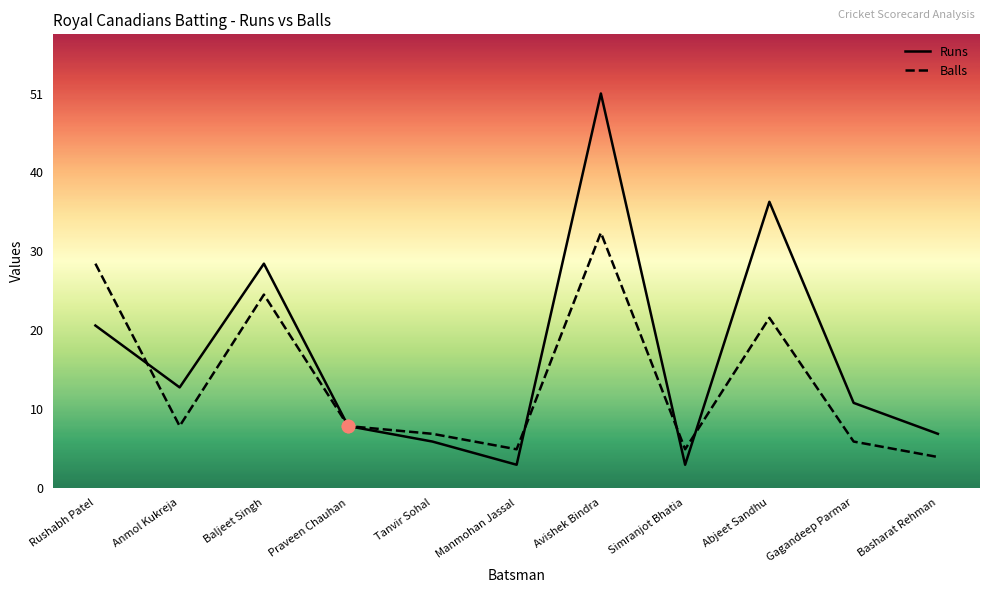

Which series contains the lowest Y value?

Runs